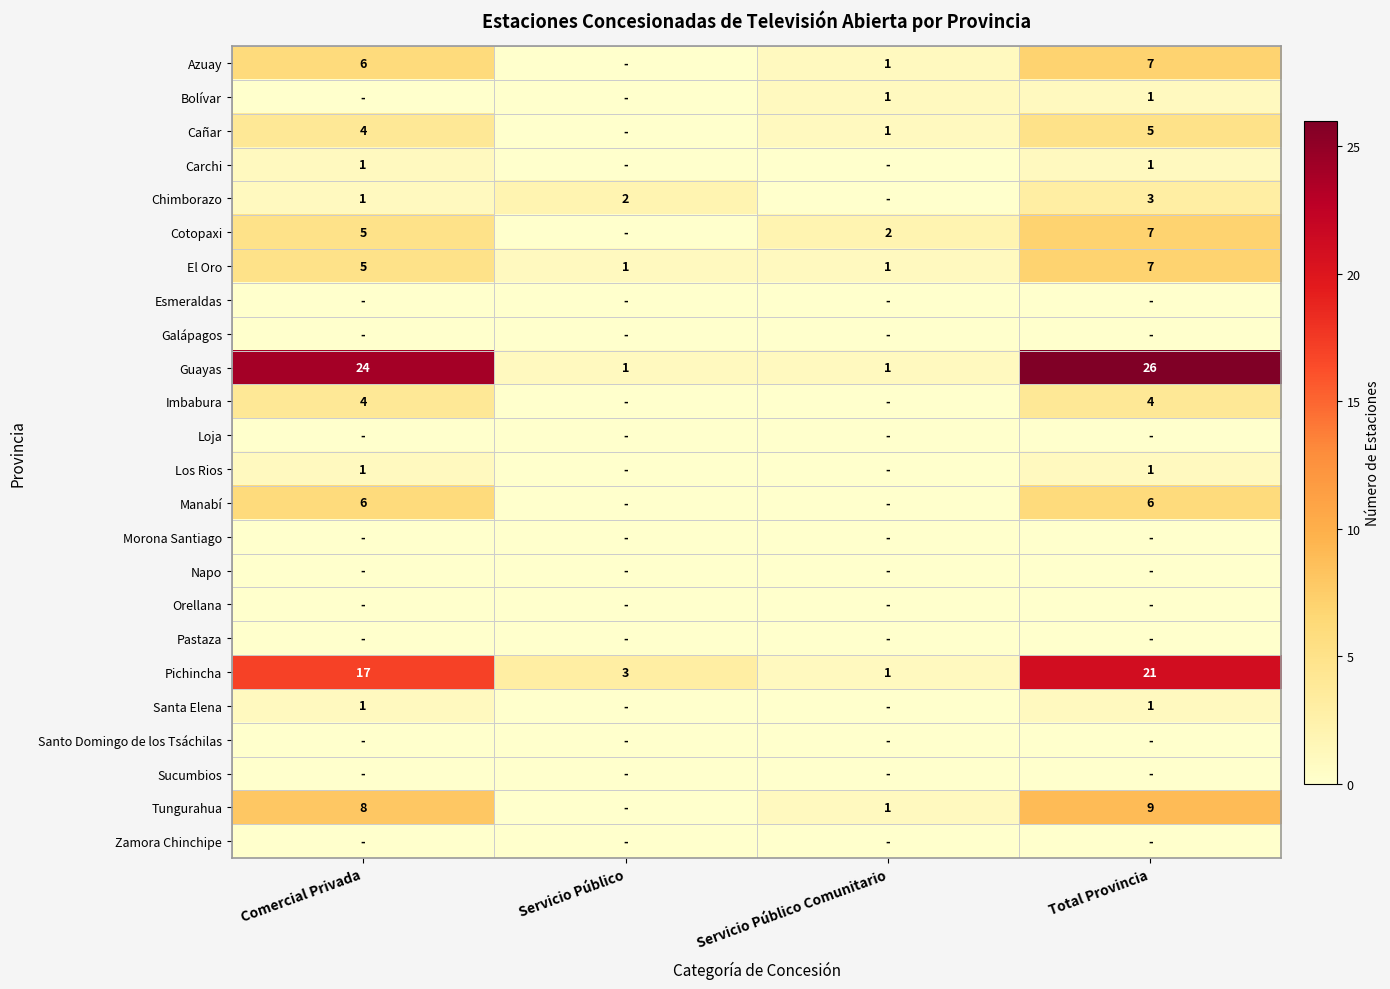

What is the approximate value of Pichincha at Total Provincia?

21